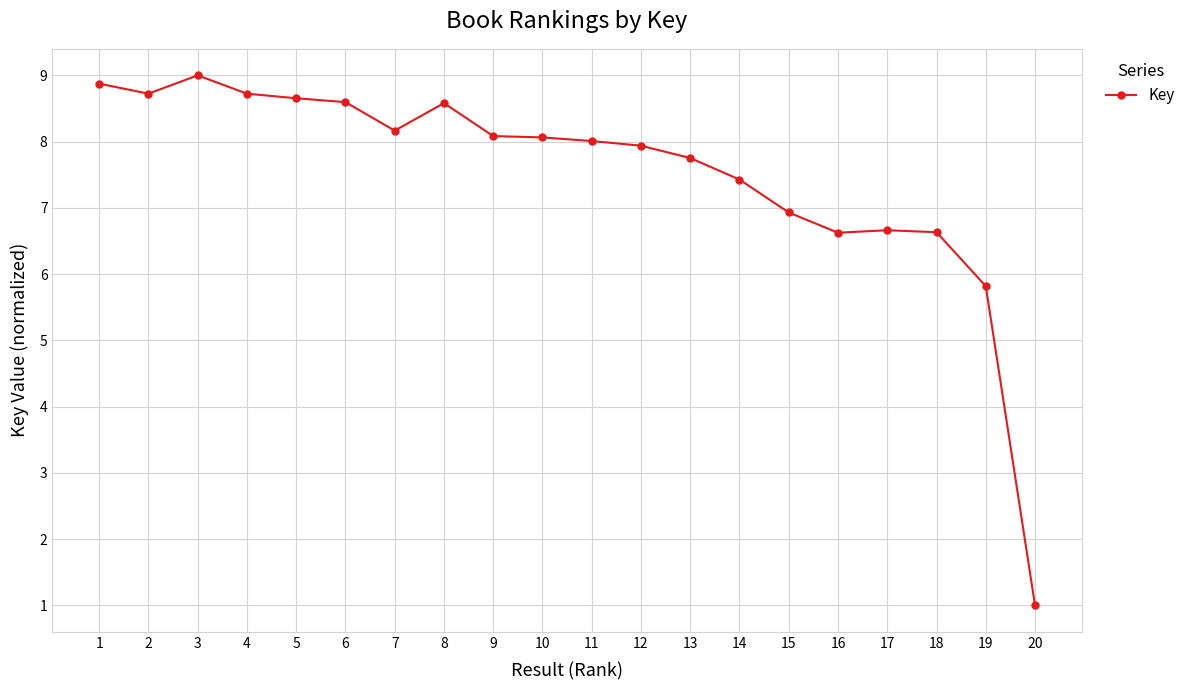

What is the difference between the values at 12 and 14?

0.5